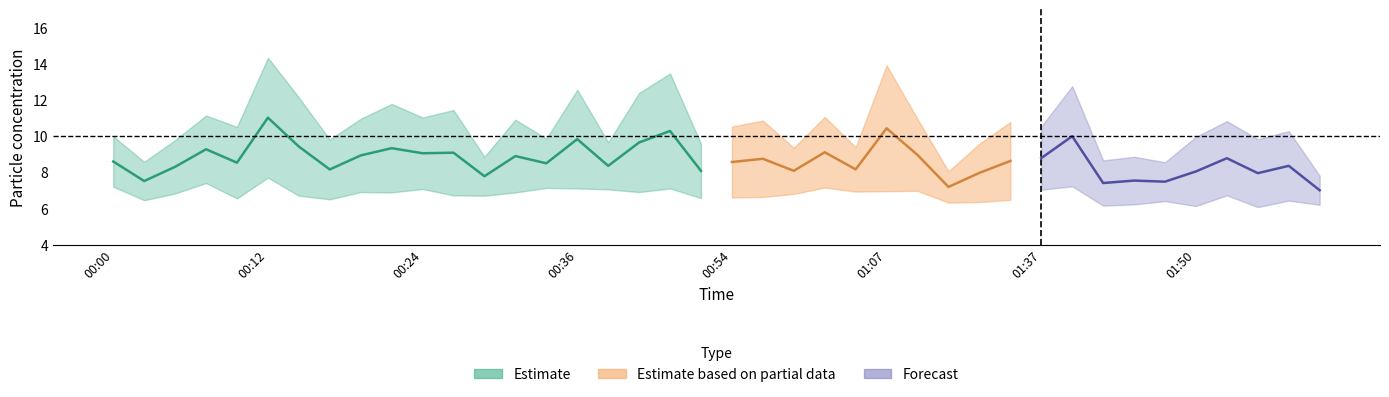

Rank the categories by P2 value from lowest to highest.

01:55, 01:50, 01:42, 02:00, 01:45, 01:15, 01:21, 01:47, 01:57, 00:03, 01:34, 00:17, 00:10, 00:52, 00:54, 00:57, 00:15, 00:29, 00:27, 01:52, 00:59, 00:05, 00:22, 00:32, 00:19, 00:41, 01:04, 01:07, 01:12, 01:37, 00:39, 00:24, 00:36, 00:47, 00:34, 01:02, 00:00, 01:40, 00:07, 00:12